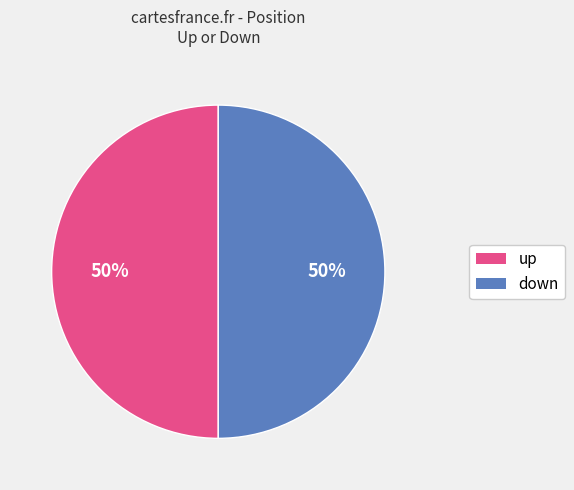

True or false: up accounts for 50% of the total.

True